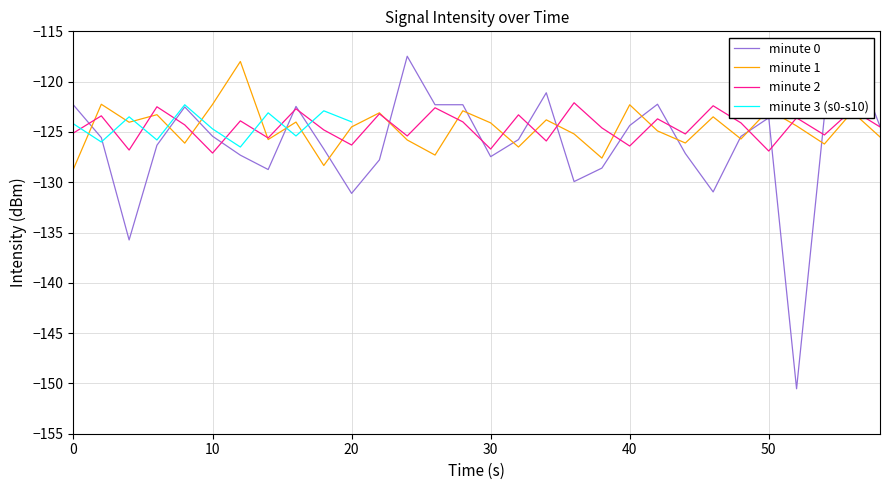

The minute 2 series shows -74.0 at 40. True or false?

False